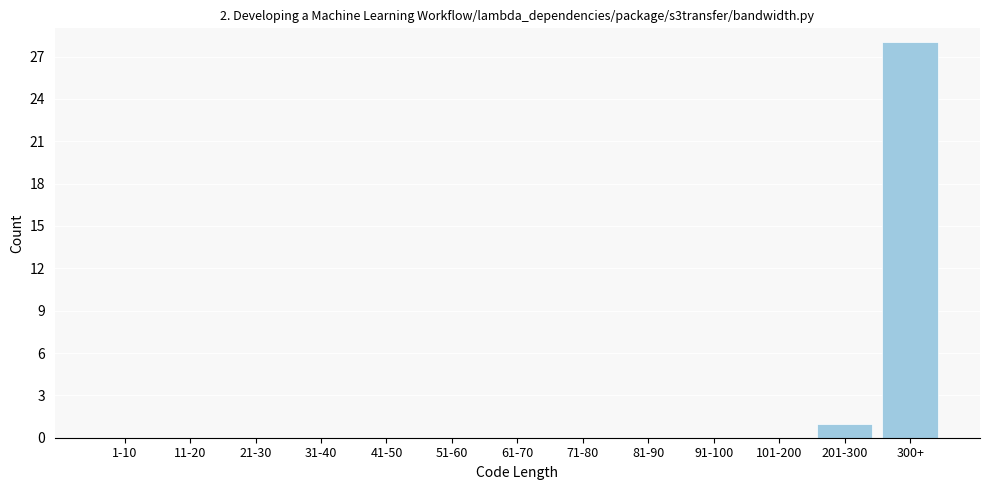

Reading left to right, extract all data points from this chart.

1-10=0	11-20=0	21-30=0	31-40=0	41-50=0	51-60=0	61-70=0	71-80=0	81-90=0	91-100=0	101-200=0	201-300=1	300+=28